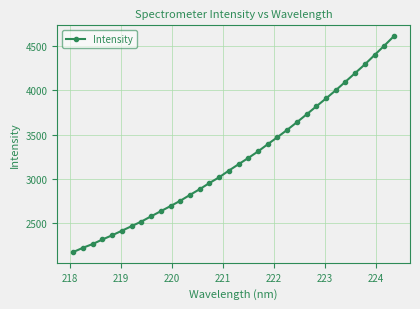

What is the sum of all values?

109534.8